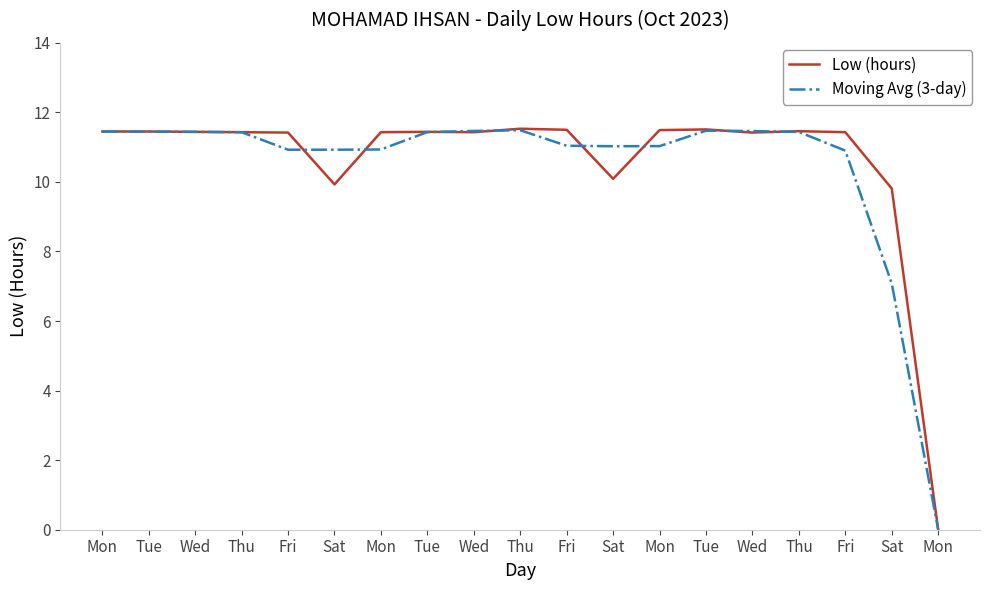

What are all the series names shown in the legend?

Low (hours), Moving Avg (3-day)